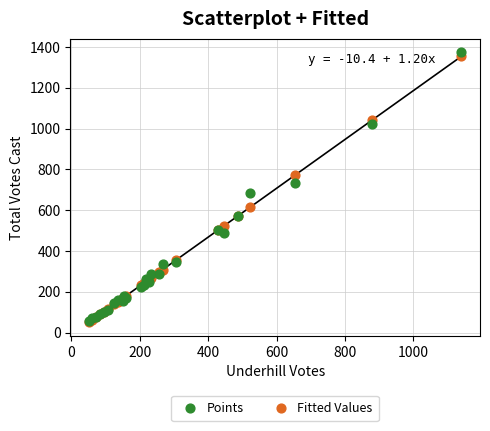

What are all the series names shown in the legend?

Points, Fitted Values